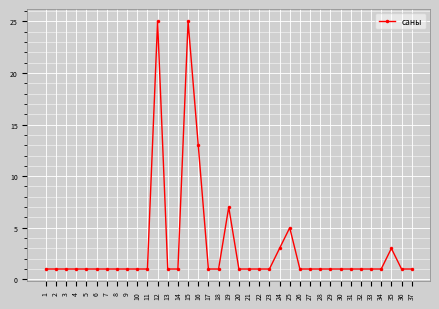

What is the ratio of the value at 21 to the value at 7?

1.0